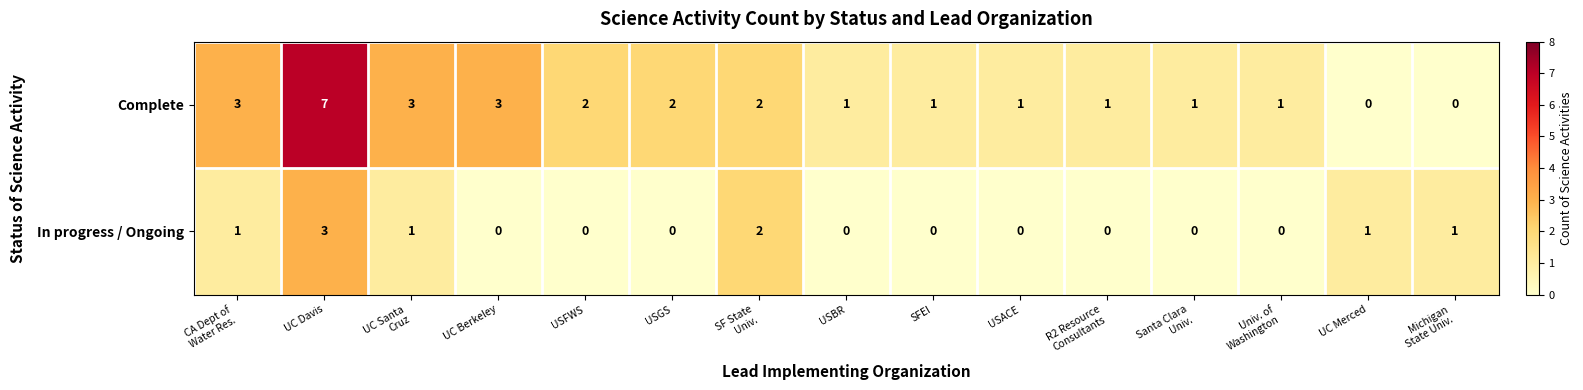

Which series has the largest total across all categories?

Complete